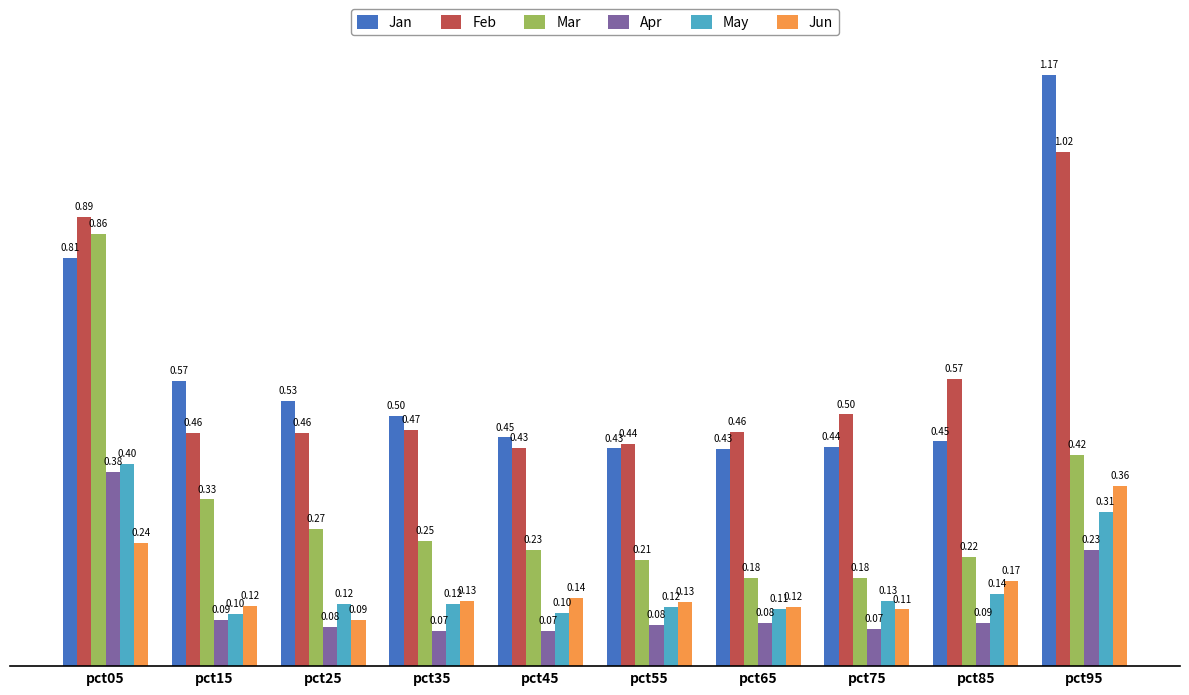

Does the chart contain stacked bars?

No